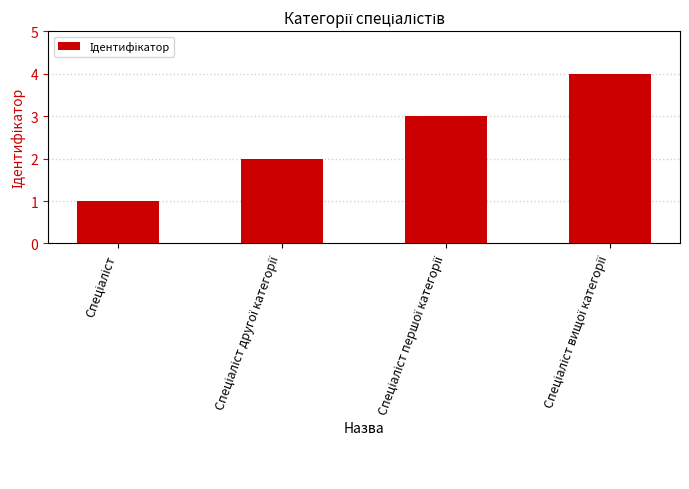

What is the greatest value displayed?

4